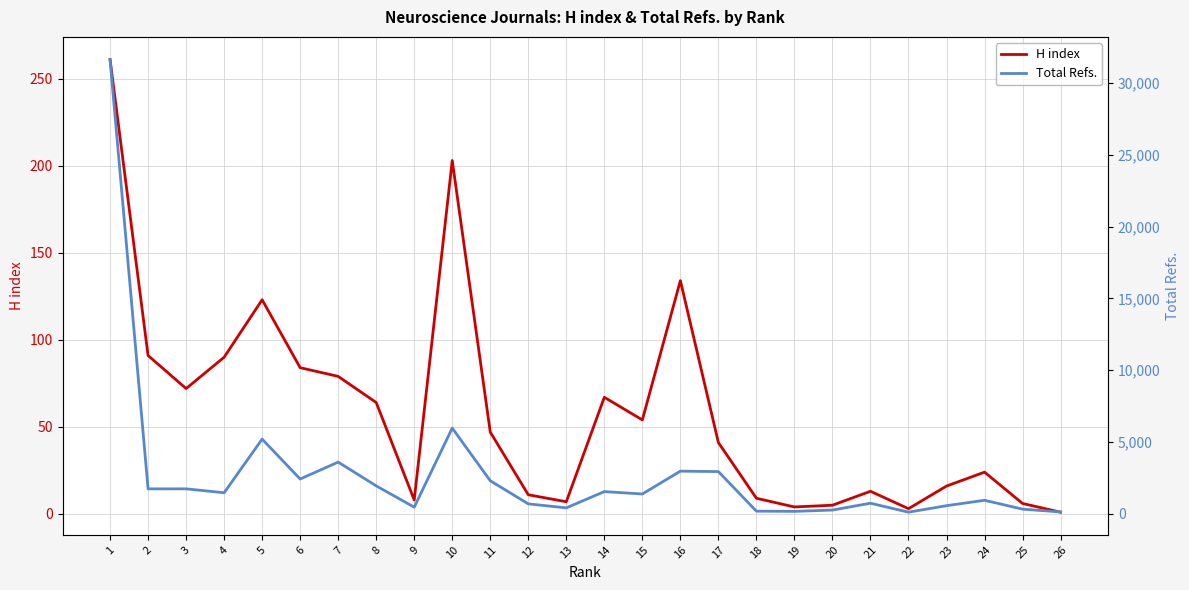

The Total Refs. series shows 3597 at 7. True or false?

True